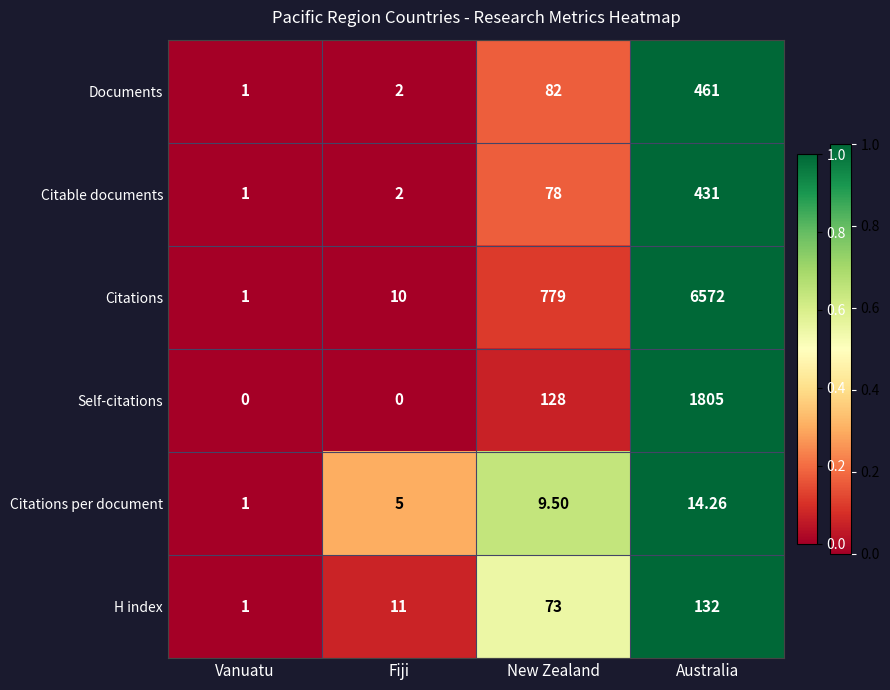

List the labels in order of Citations per document value, largest first.

Australia, New Zealand, Fiji, Vanuatu